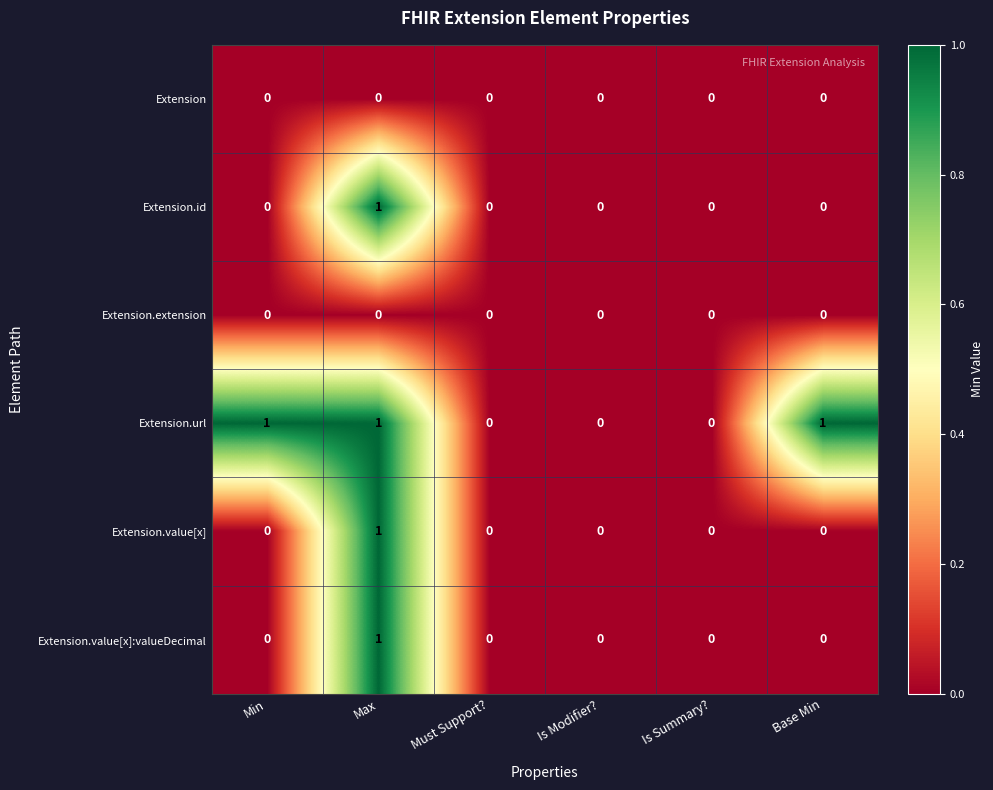

Is it true that Extension equals 0 at Max?

True